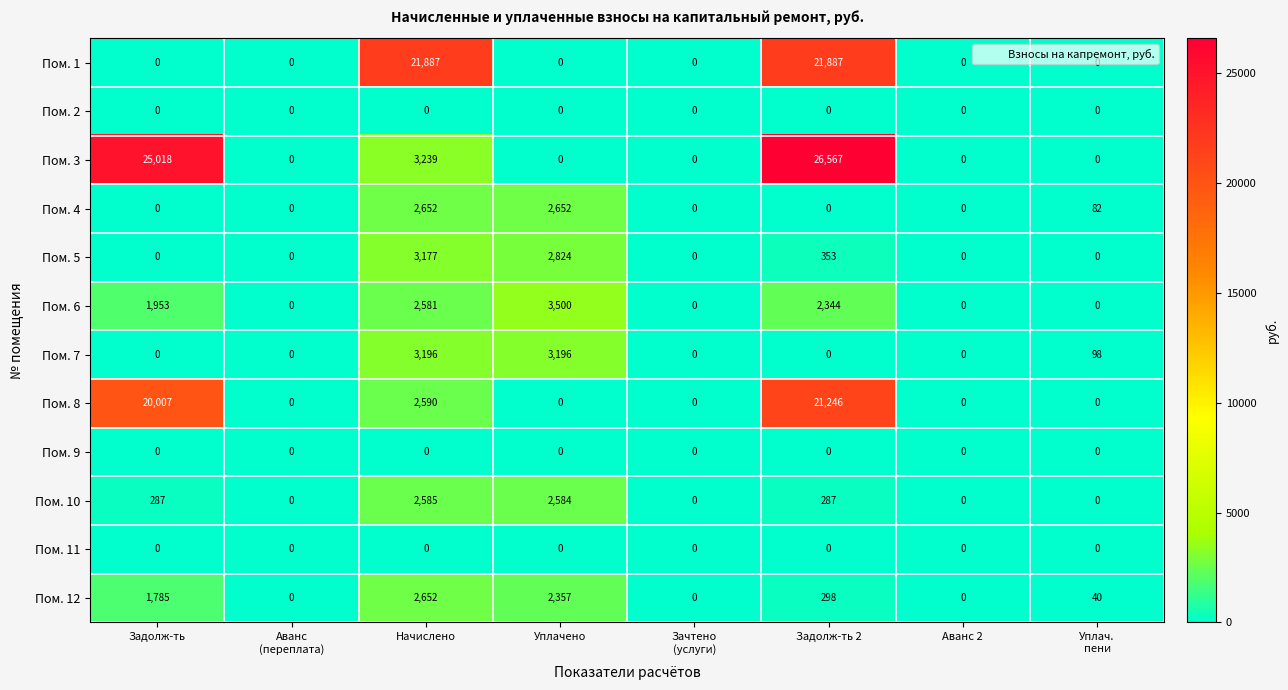

What is the difference between the maximum and minimum values in the Пом. 4 series?

2652